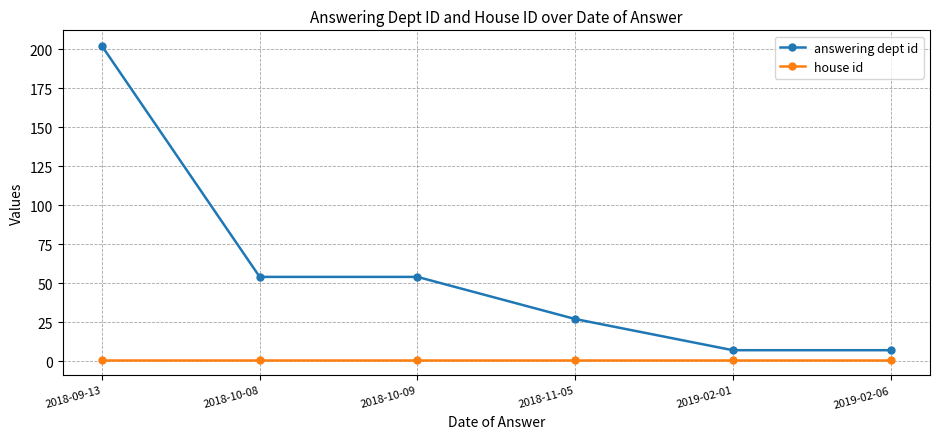

What is the maximum value shown in the chart?

202